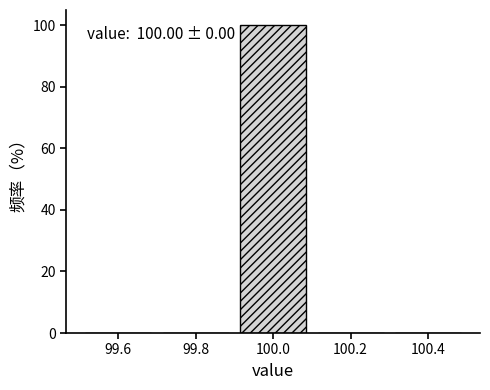

Over which range of the x-axis is the bar tallest?

99.9 to 100.1